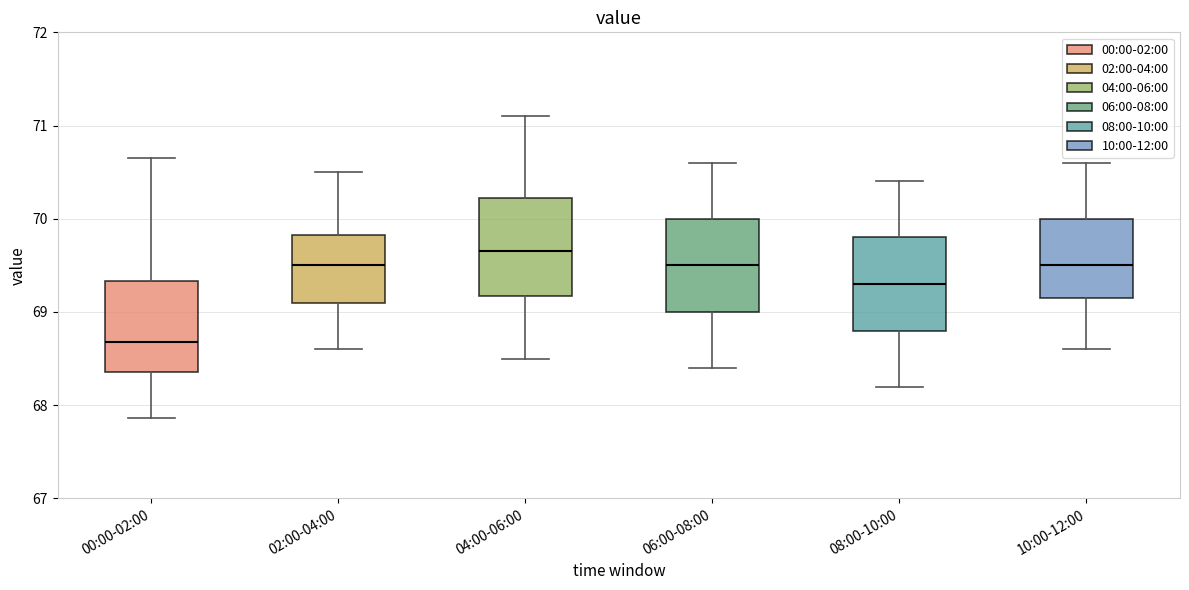

Where does the median line of the box for 10:00-12:00 sit on the y-axis? The values are not printed on the chart, so give them approximately, as read against the axis.

69.5